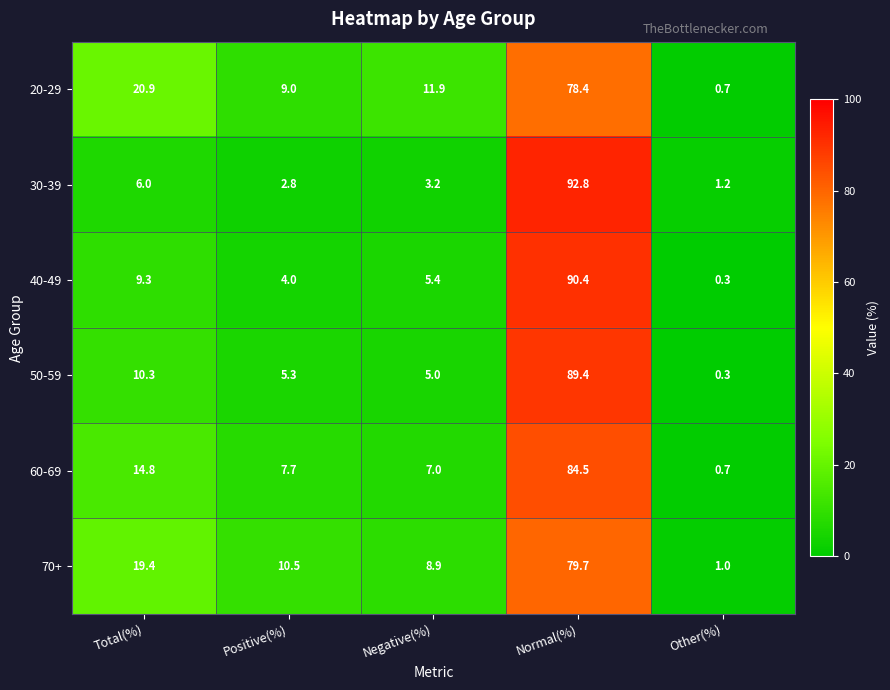

At which label does 50-59 first exceed 5?

Total(%)